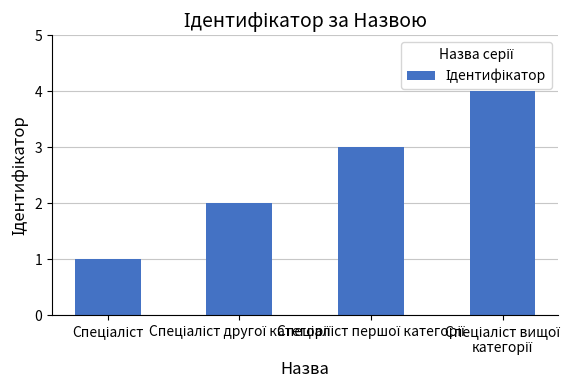

What is the difference between the maximum and minimum values?

3